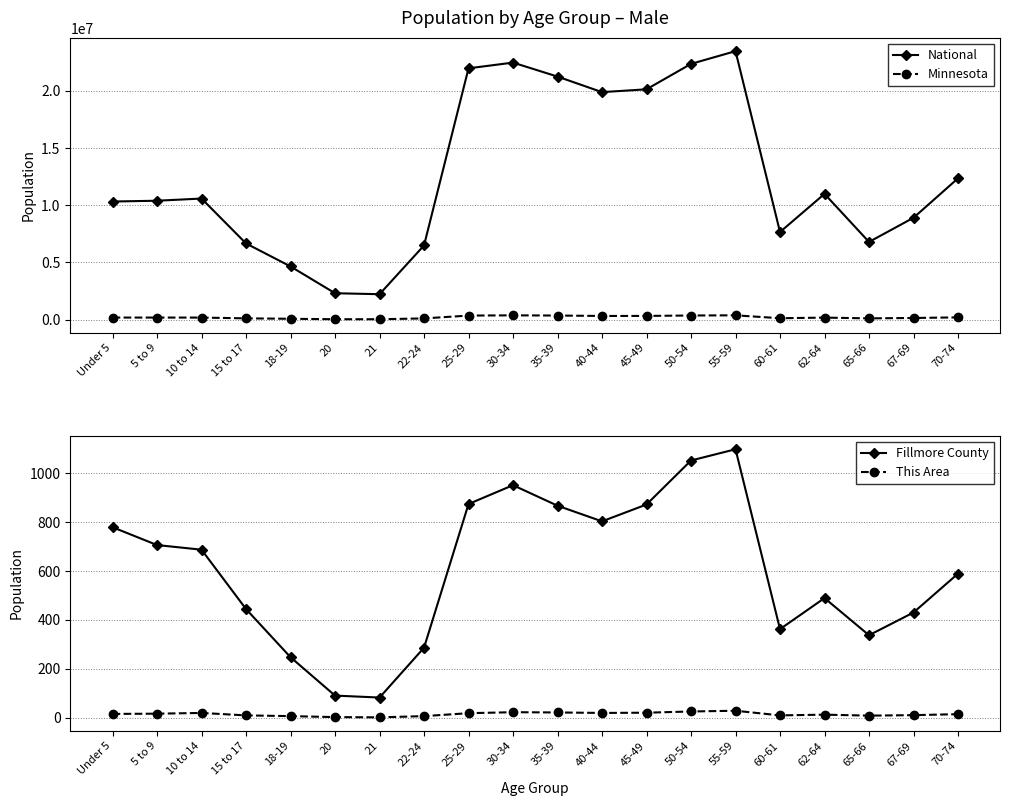

What are all the series names shown in the legend?

National, Minnesota, Fillmore County, This Area